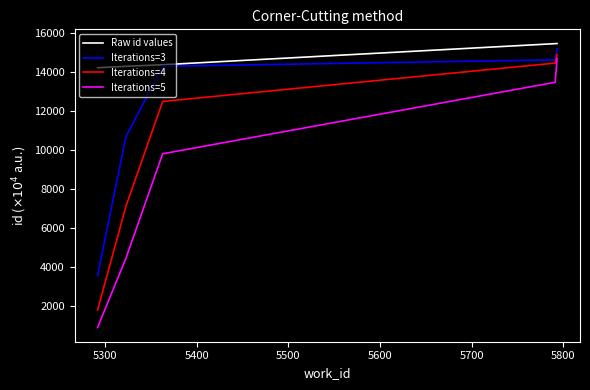

Which series has the largest range (max minus min)?

Iterations=5